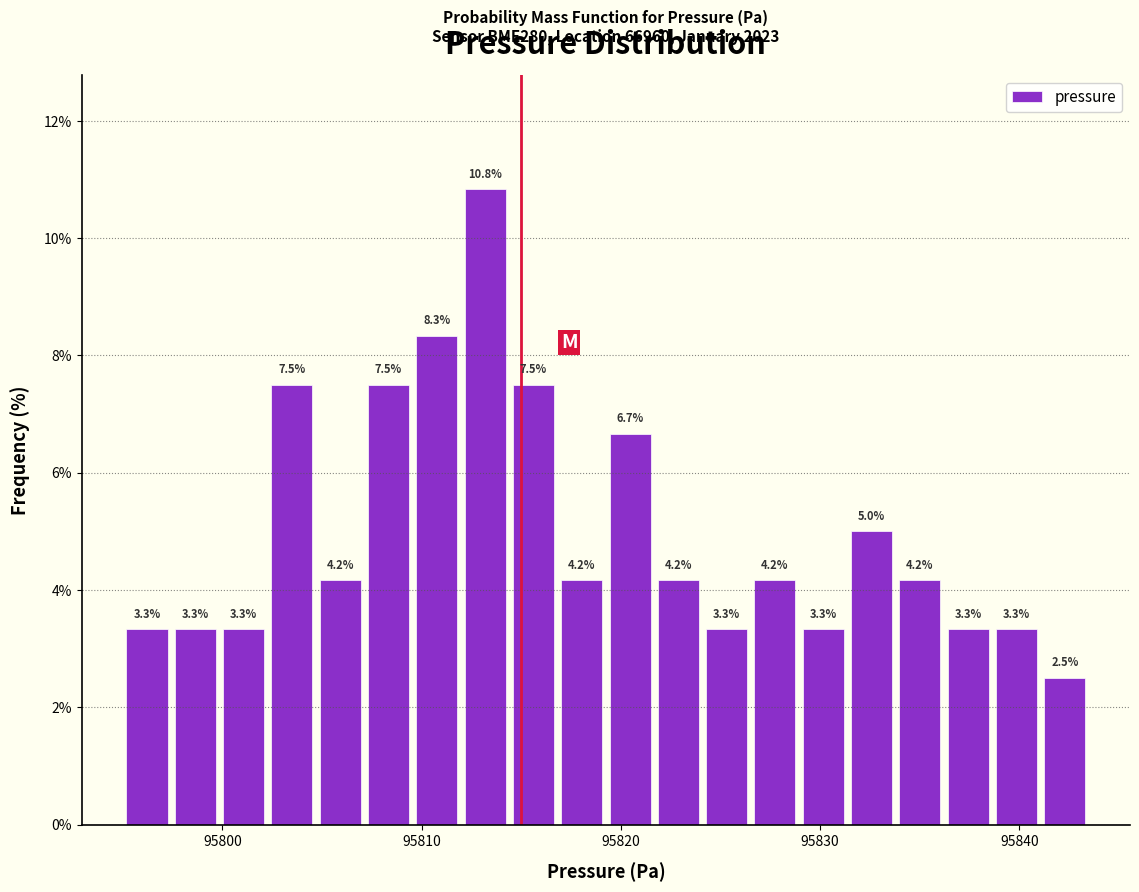

Read against the x-axis, roughly where is the centre of the tallest bar?

95813